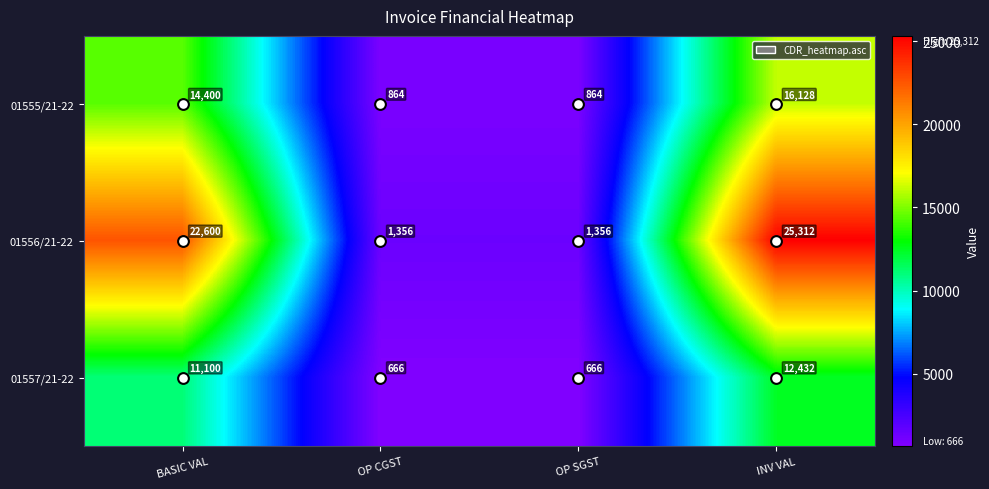

Is it true that 01556/21-22 equals 22600 at BASIC VAL?

True